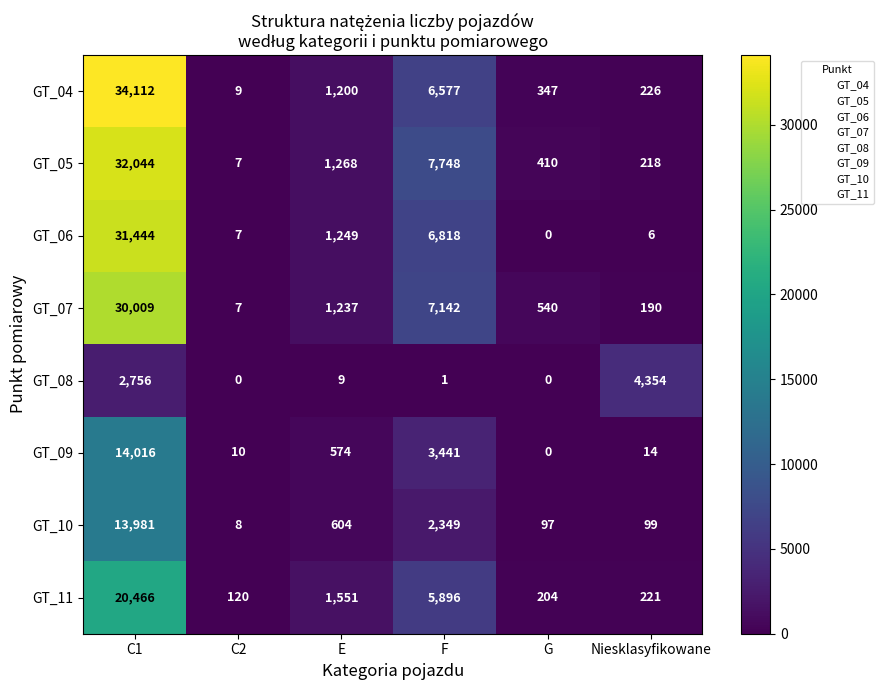

Rank the series at C1 from highest to lowest value.

GT_04, GT_05, GT_06, GT_07, GT_11, GT_09, GT_10, GT_08